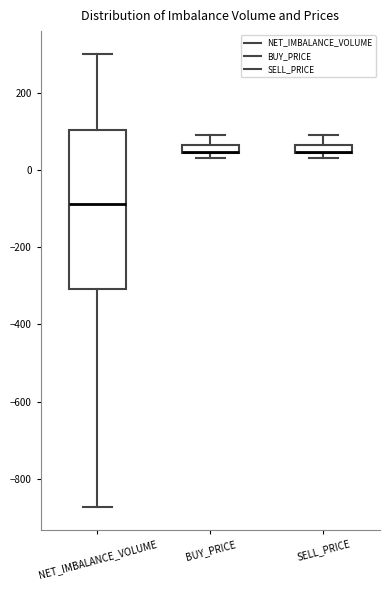

Where does the upper whisker of the box for SELL_PRICE end on the y-axis? The values are not printed on the chart, so give them approximately, as read against the axis.

100